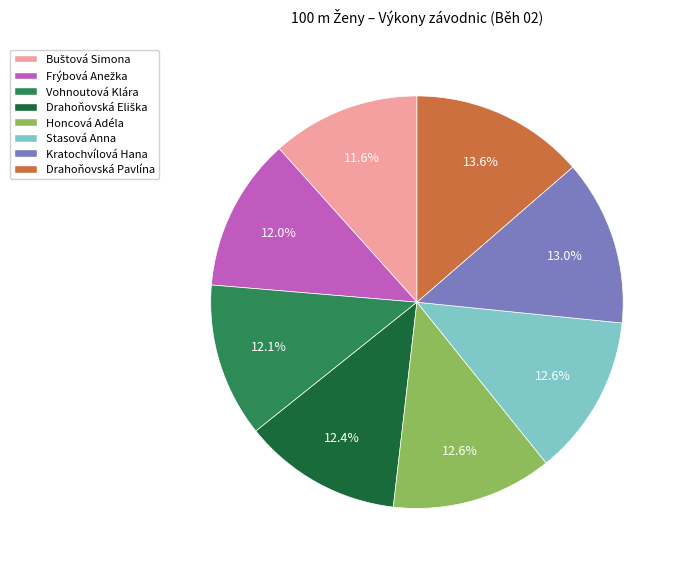

Which category has the biggest portion of the pie?

Drahoňovská Pavlína